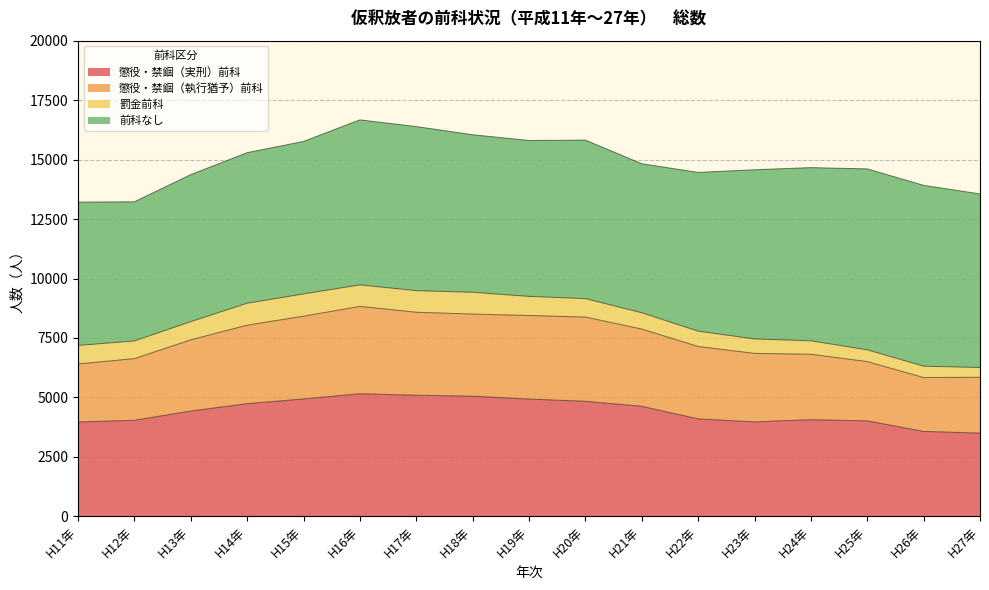

At which category is the sum across all series the highest?

16